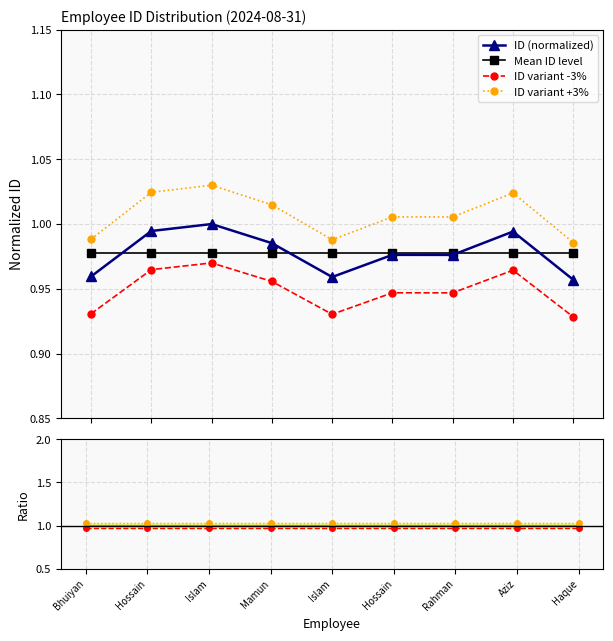

The Mean ID level series shows 1.0 at Rahman. True or false?

True